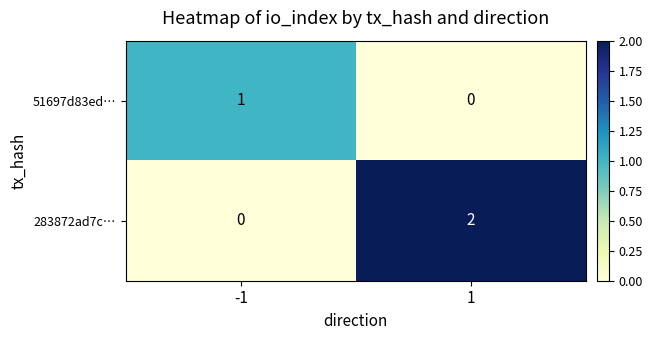

Is it true that 283872ad7c… equals 1 at 1?

False